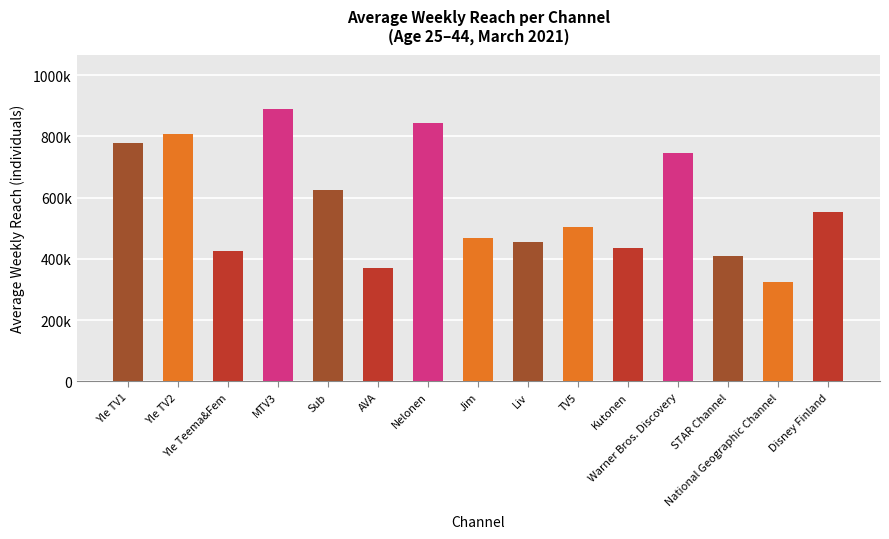

What is the difference between the values at Sub and TV5?

121000